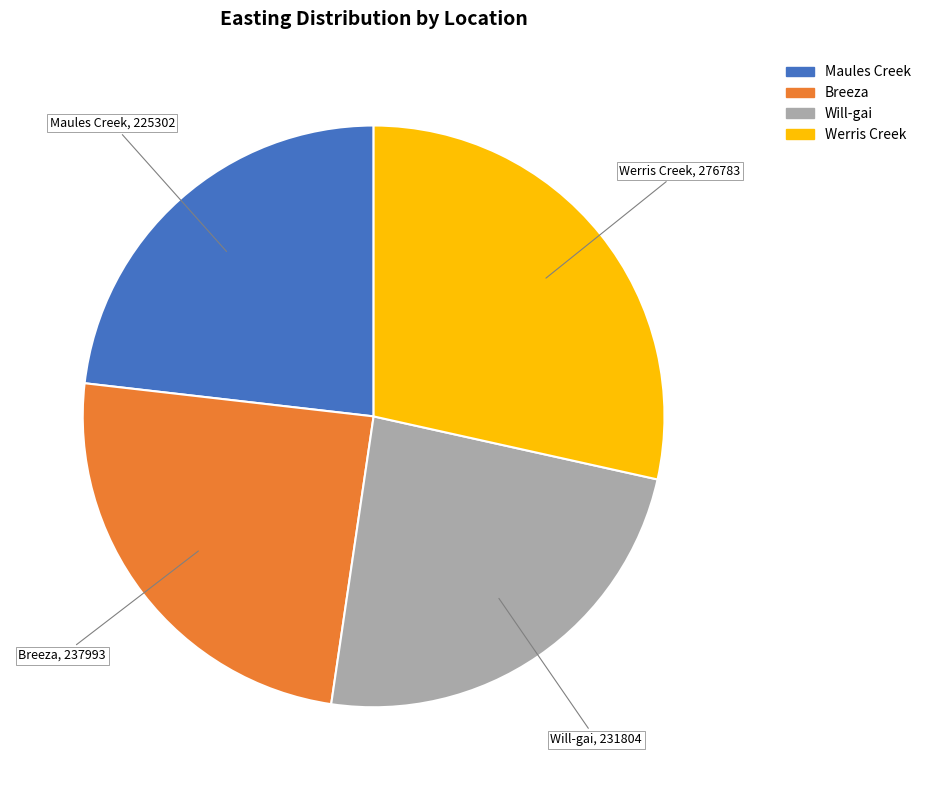

Which has a higher value, Werris Creek or Will-gai?

Werris Creek